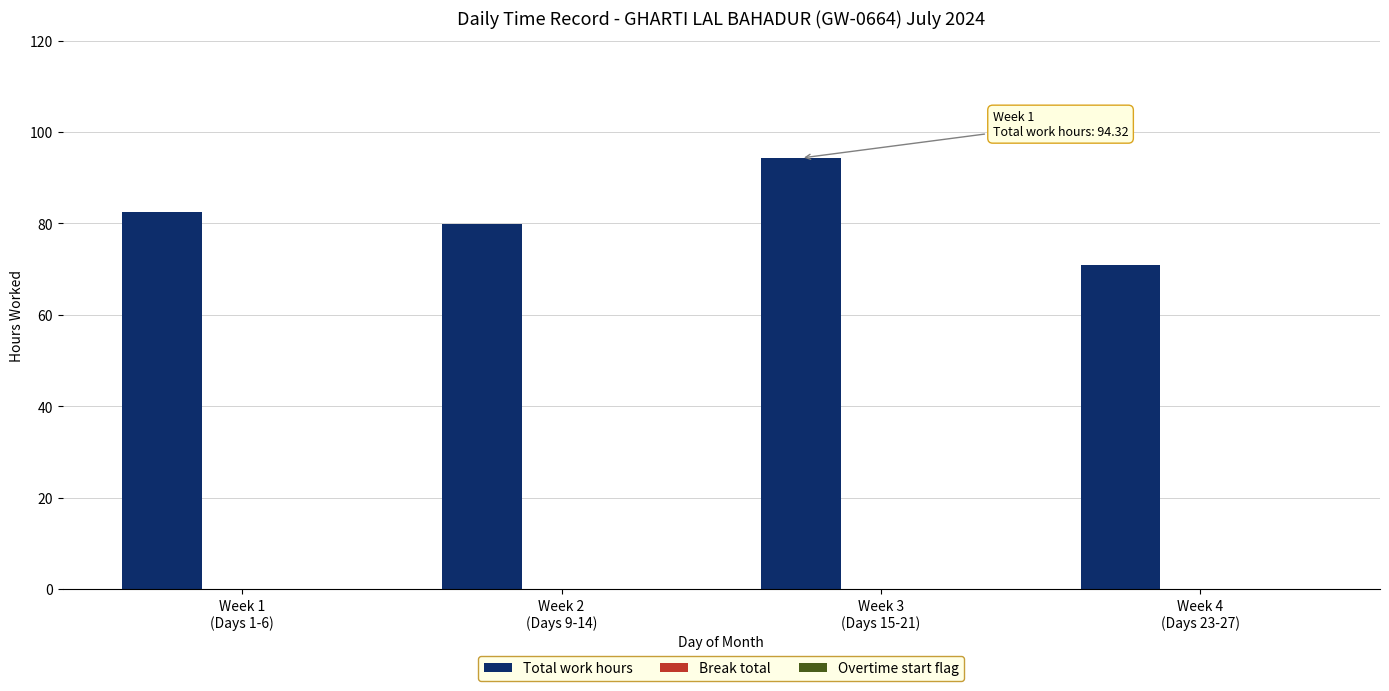

What is the greatest value displayed?

94.3